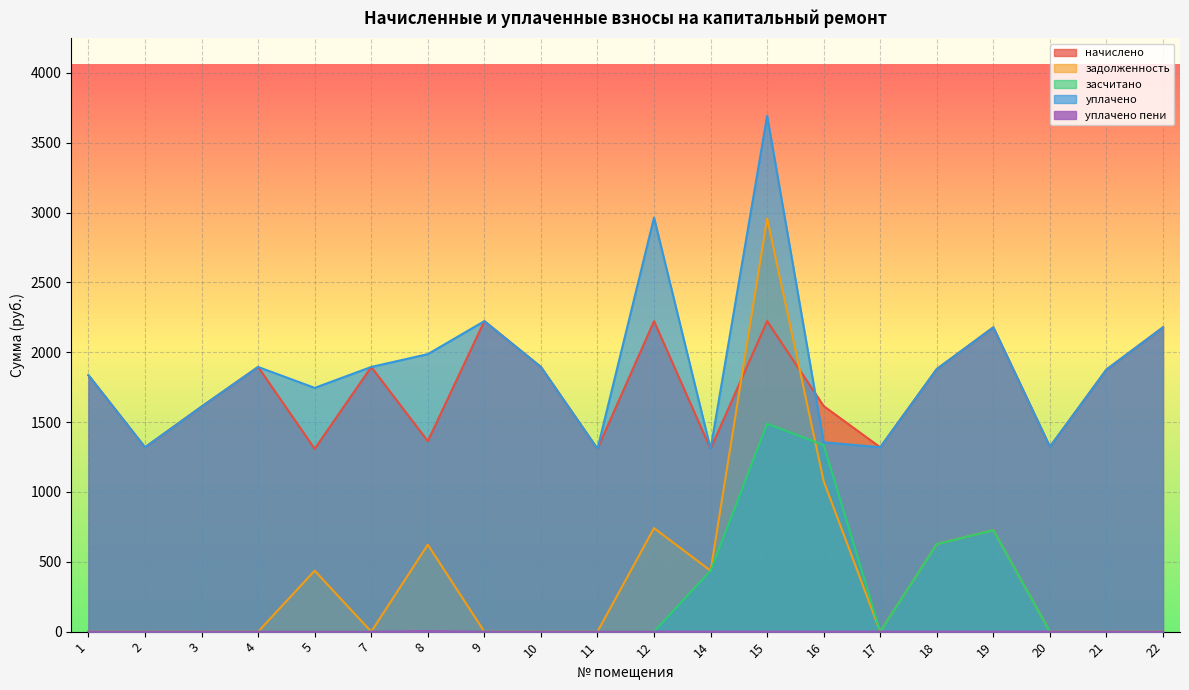

The уплачено series shows 2320.3 at 20. True or false?

False